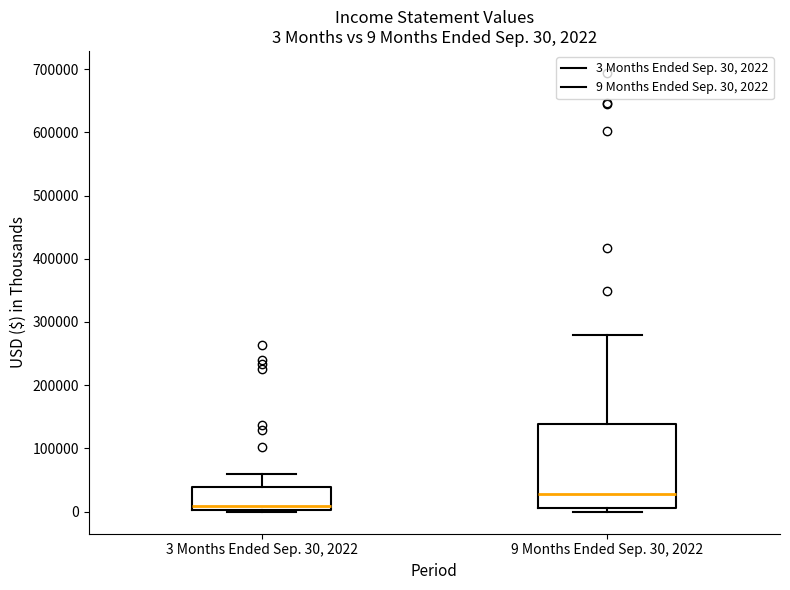

Comparing the boxes themselves (not the whiskers), which one is the tallest?

9 Months Ended Sep. 30, 2022